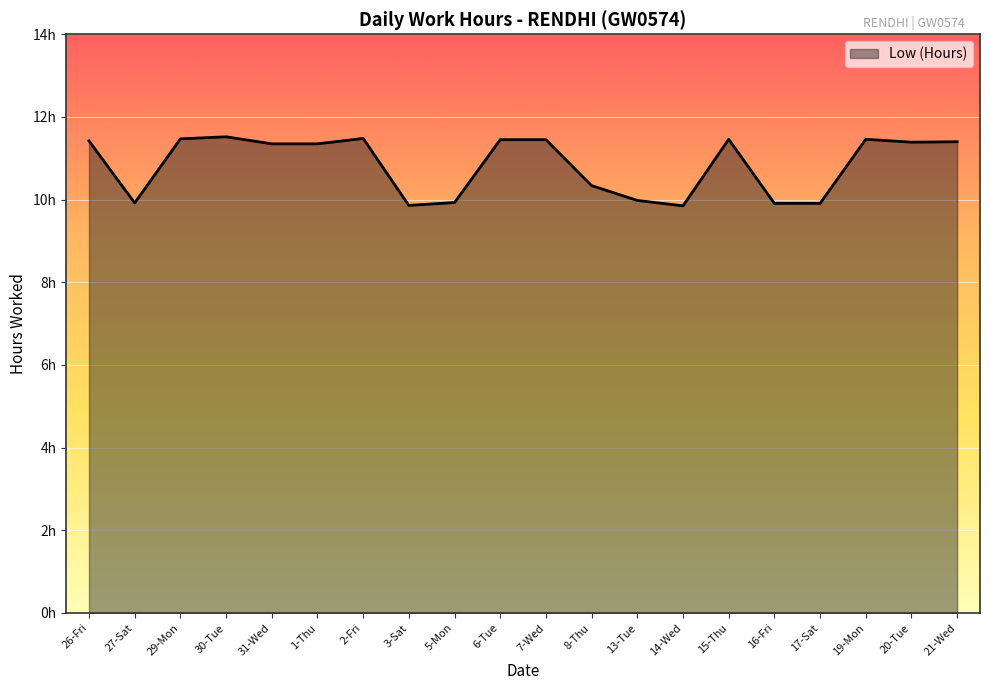

Does the chart have visible grid lines?

Yes